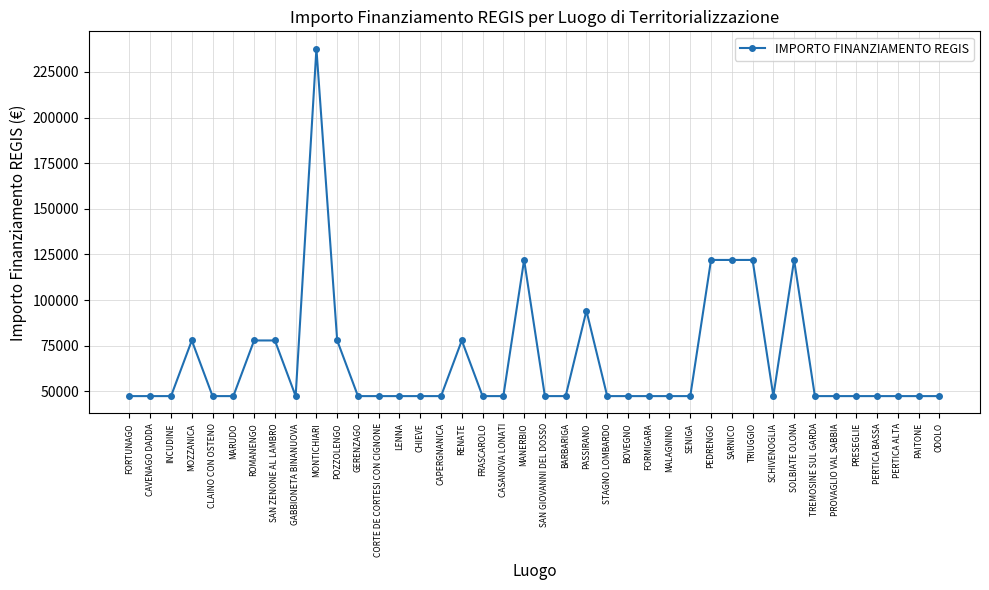

True or false: the data has more than 1 interior local peaks.

True